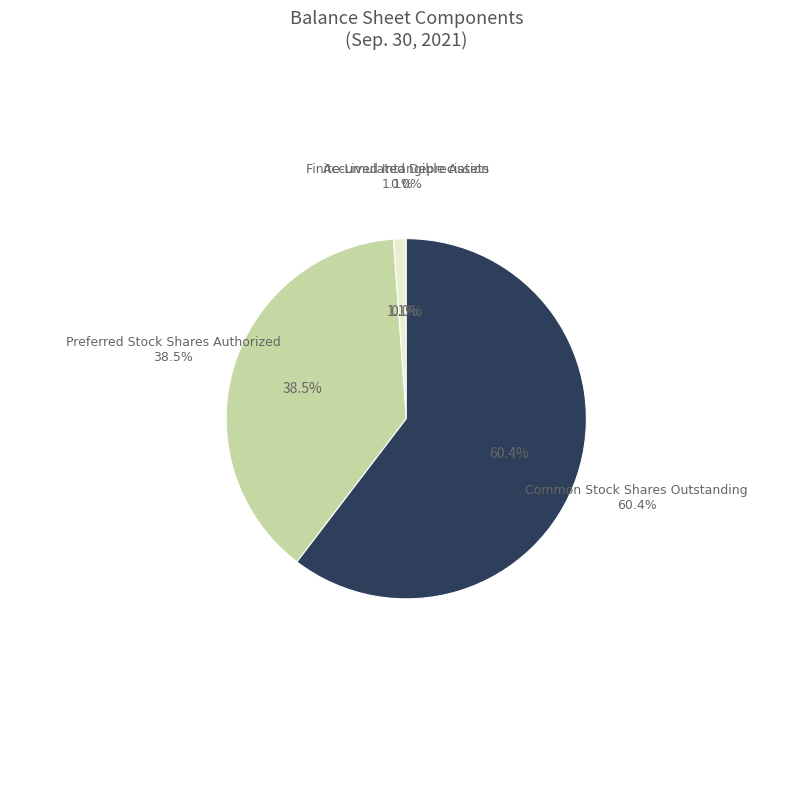

Which slice represents more than half of the pie?

Common Stock Shares Outstanding